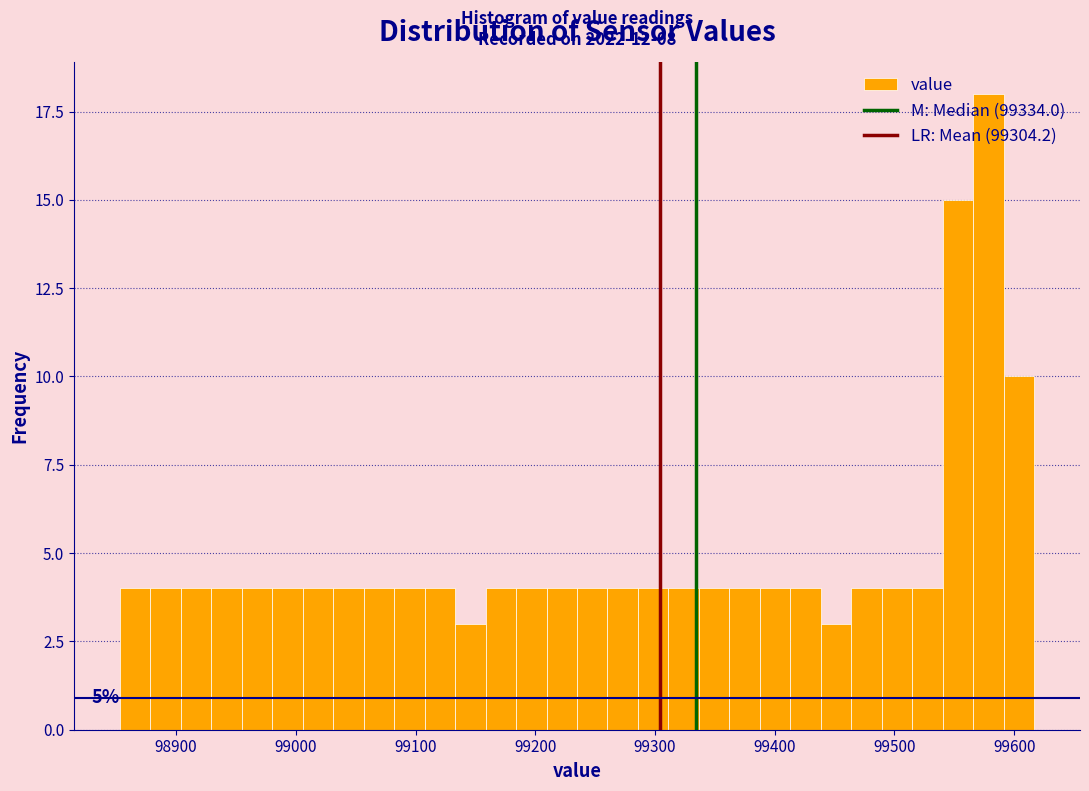

Around what value on the x-axis is the tallest bar? Give the approximate position of its centre, as read against the axis.

99580